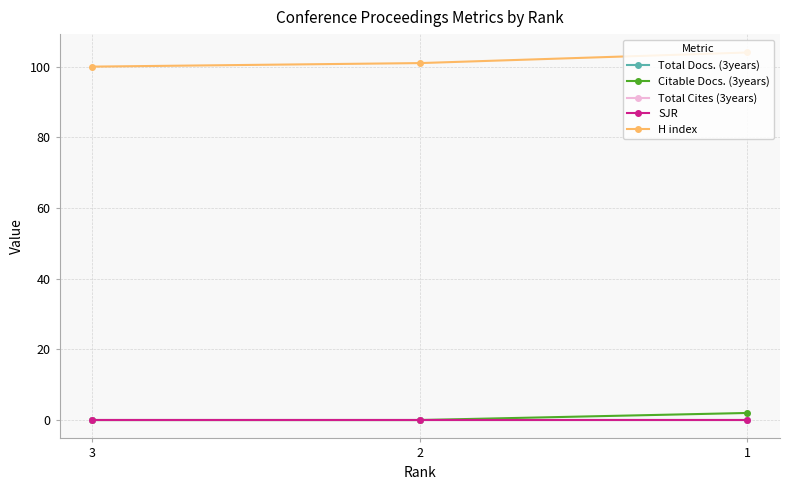

Which label corresponds to the largest value in the chart?

1